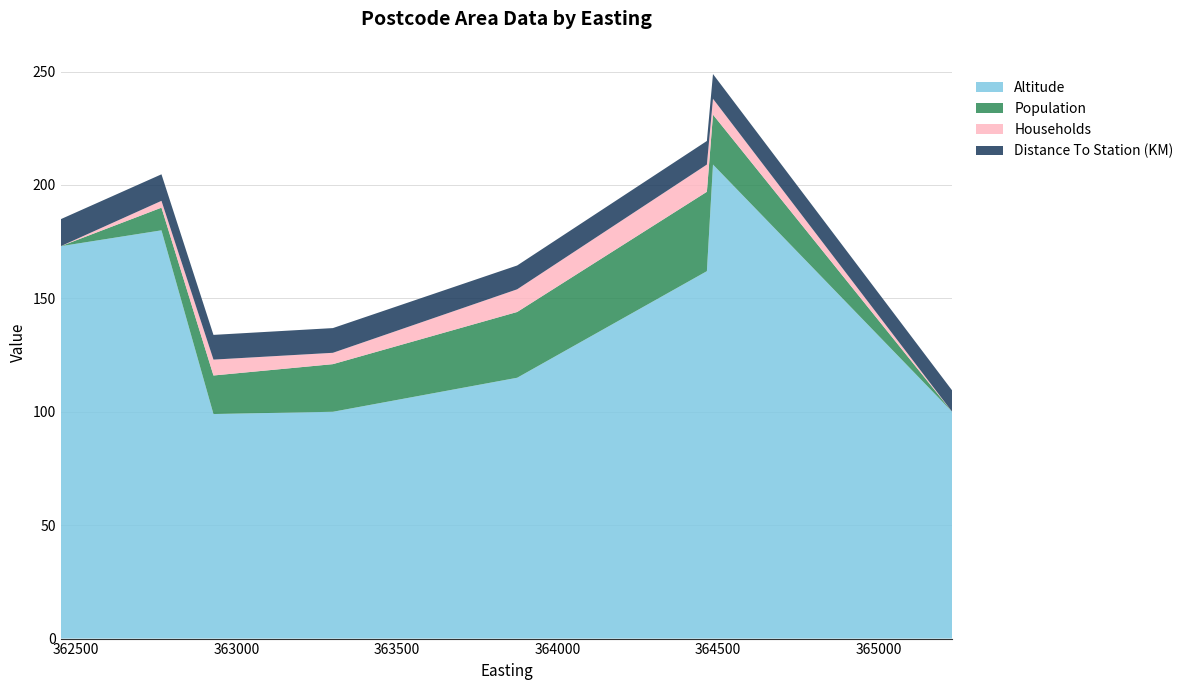

Reading left to right, extract all data points from this chart.

Altitude: 173.0	180.0	99.0	100.0	115.0	162.0	209.0	100.0
Population: 0.0	10.0	17.0	21.0	29.0	35.0	22.0	0.0
Households: 0.0	3.0	7.0	5.0	10.0	12.0	7.0	0.0
Distance To Station (KM): 11.9	11.7	10.9	10.9	10.5	10.4	10.9	9.4